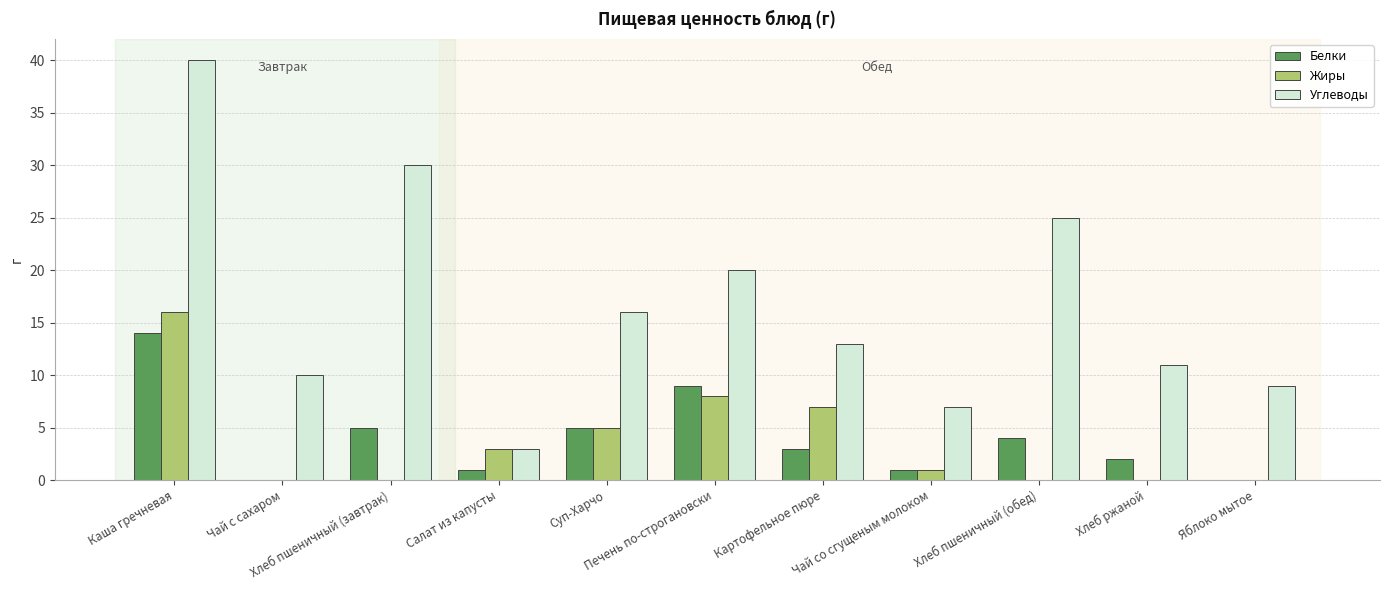

What is the sum of the Белки values at Хлеб пшеничный (завтрак) and Хлеб пшеничный (обед)?

9